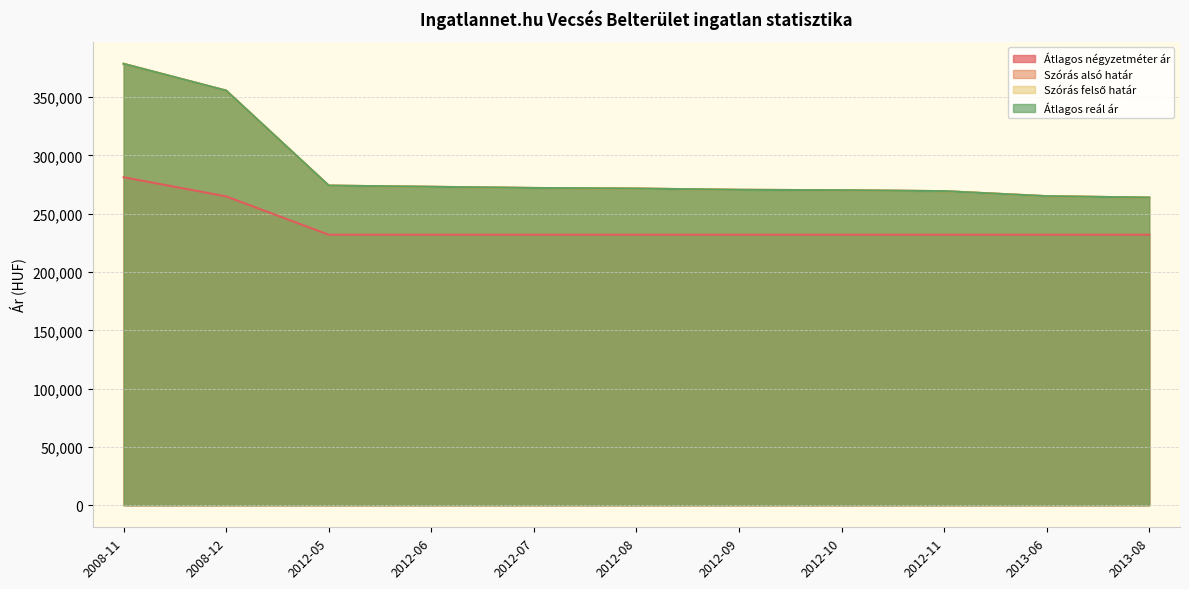

True or false: Átlagos reál ár and Szórás felső határ intersect in this chart.

False